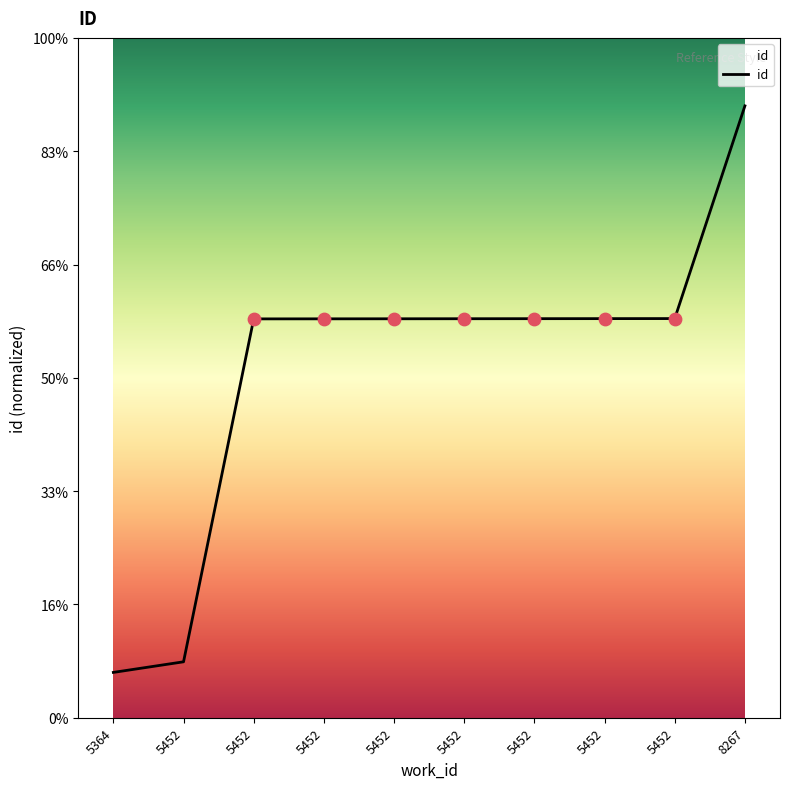

What is the ratio of the value at 5452 to the value at 5452?

1.0